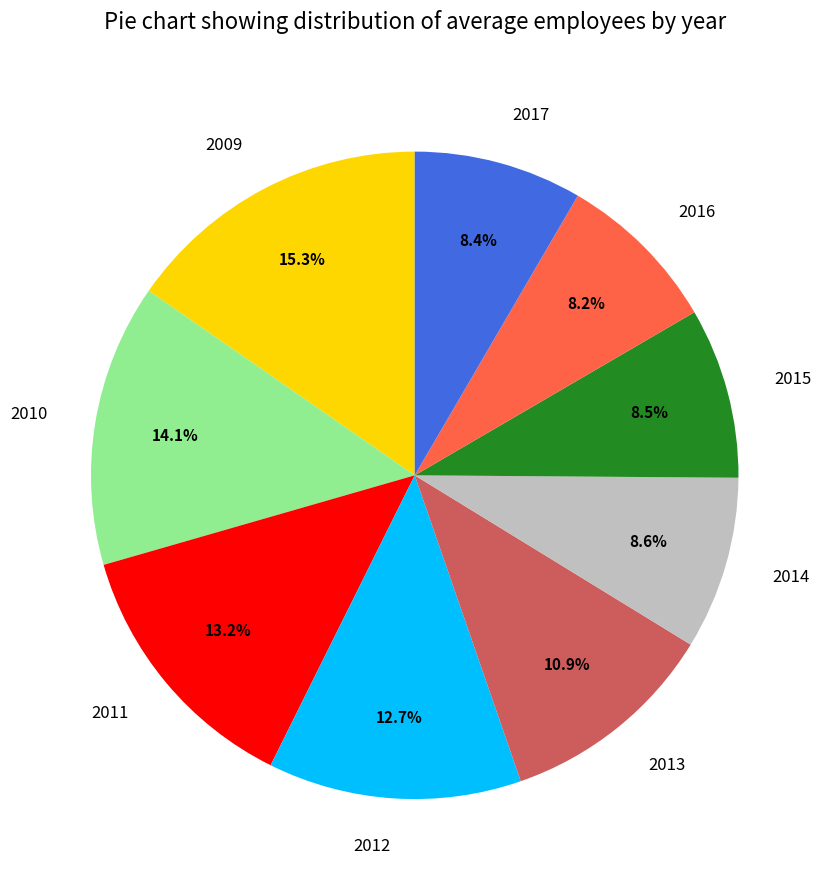

To the nearest percent, what is the difference between the largest and smallest slice percentages?

7%